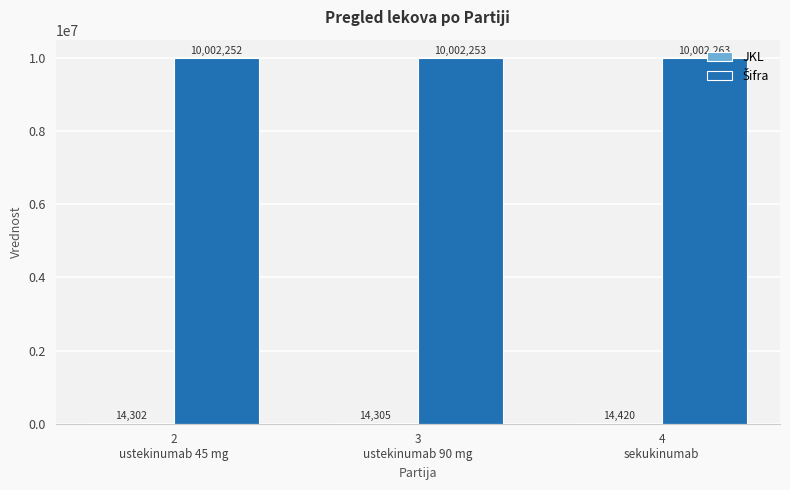

What is the maximum value shown in the chart?

10002263